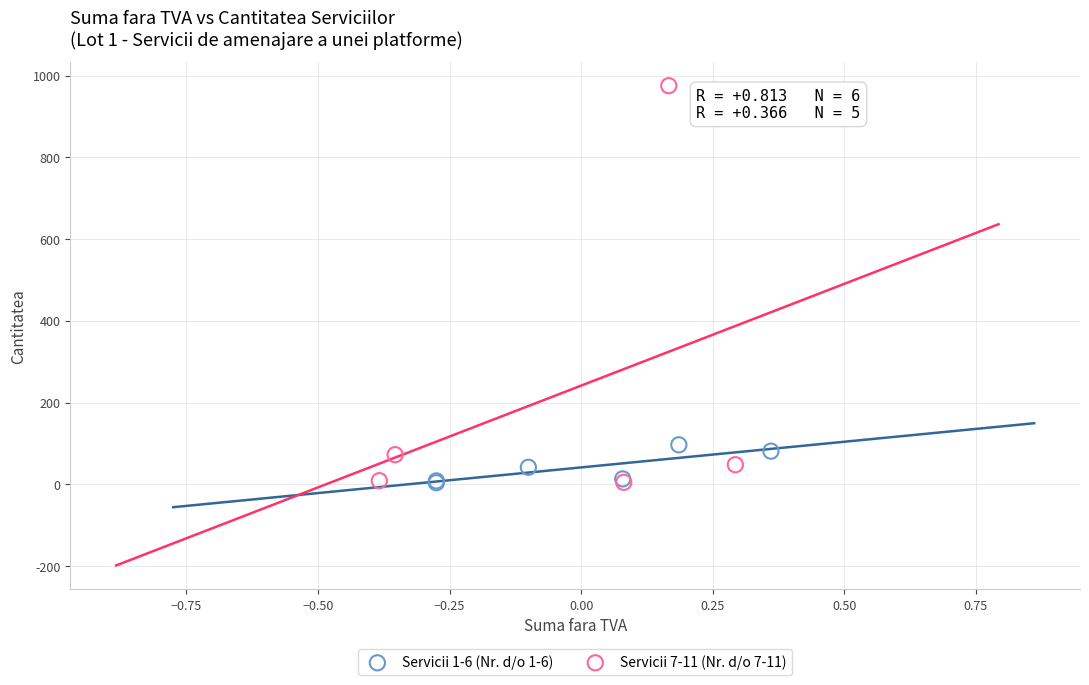

Which series contains the highest Y value?

Servicii 7-11 (Nr. d/o 7-11)